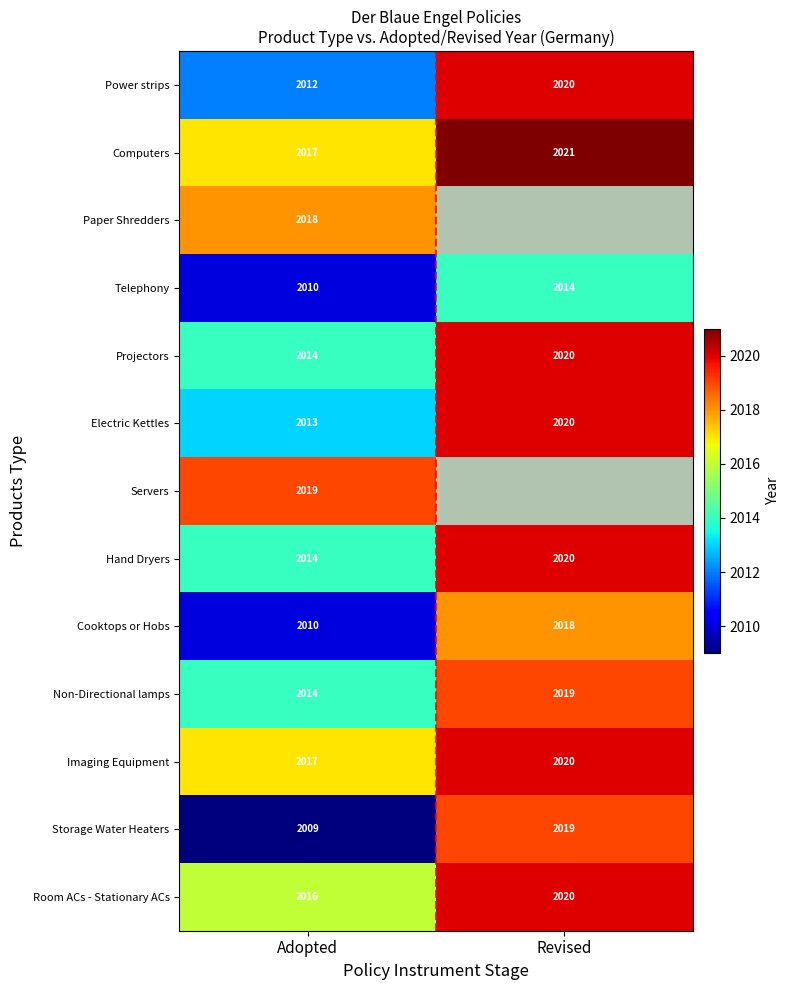

The Projectors series shows 2020 at Revised. True or false?

True